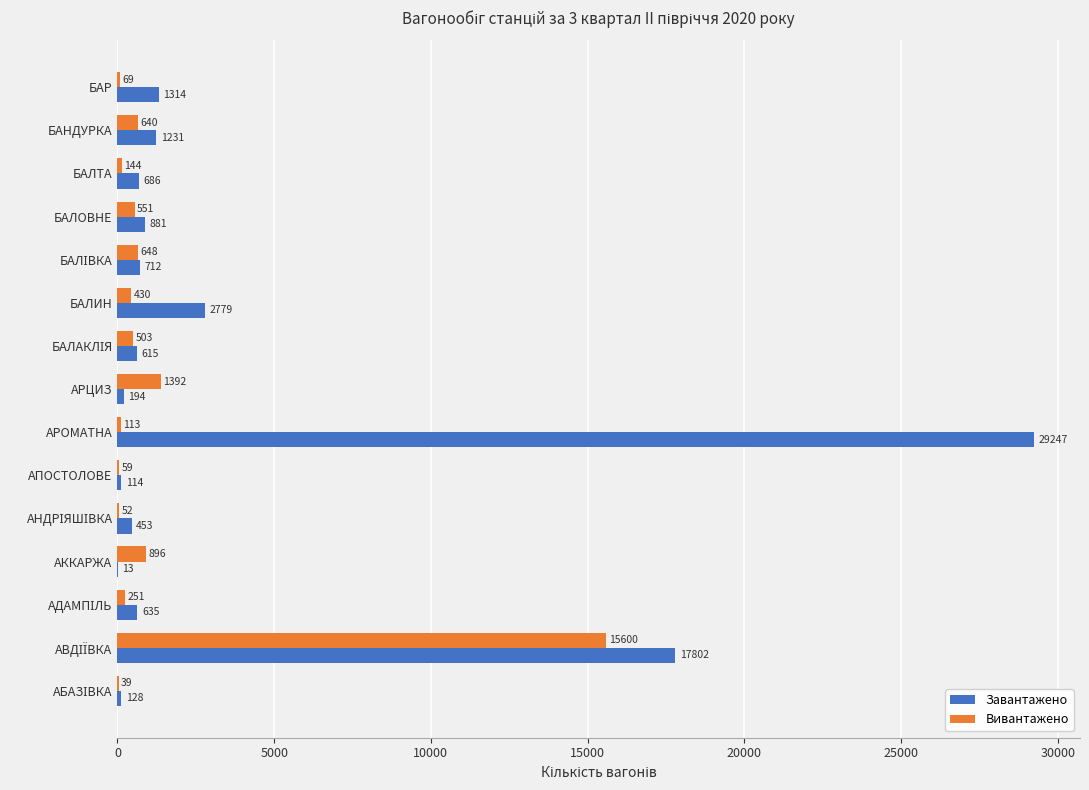

At which label does Завантажено reach its peak?

АРОМАТНА